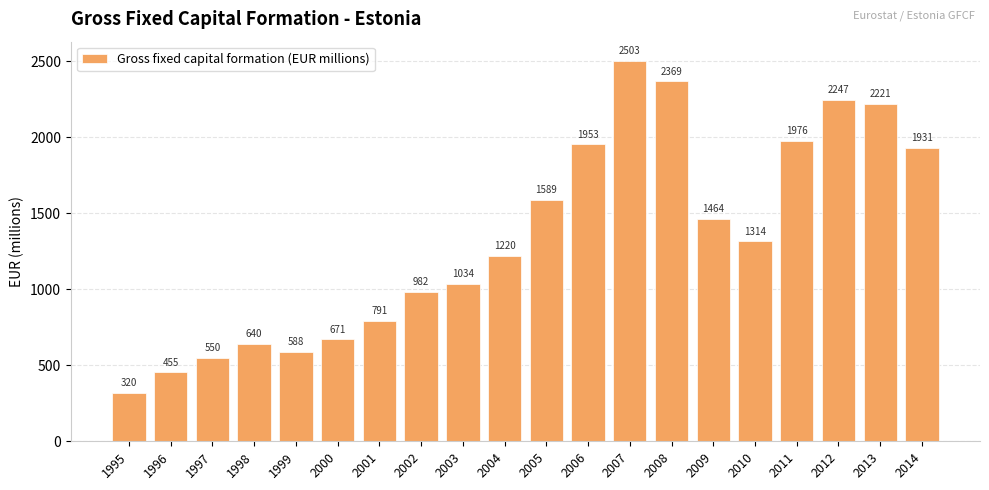

Where does the data first go above 1314?

2005